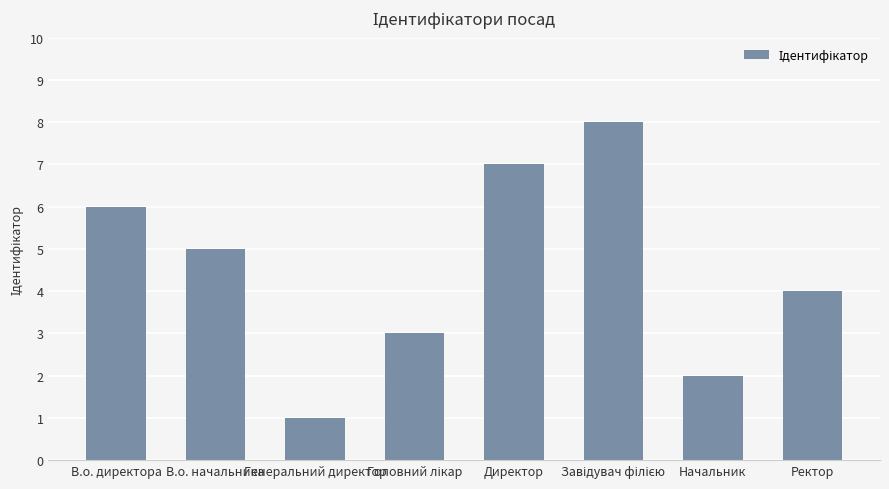

Where is the data nearest to the value 4?

Ректор